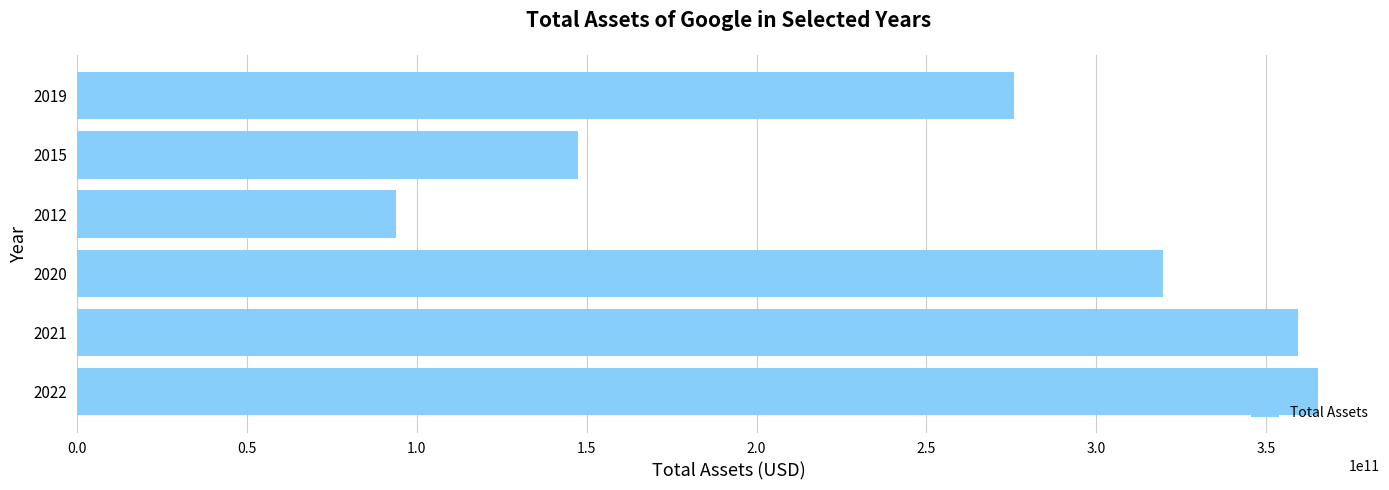

What is the maximum value shown in the chart?

365264000000